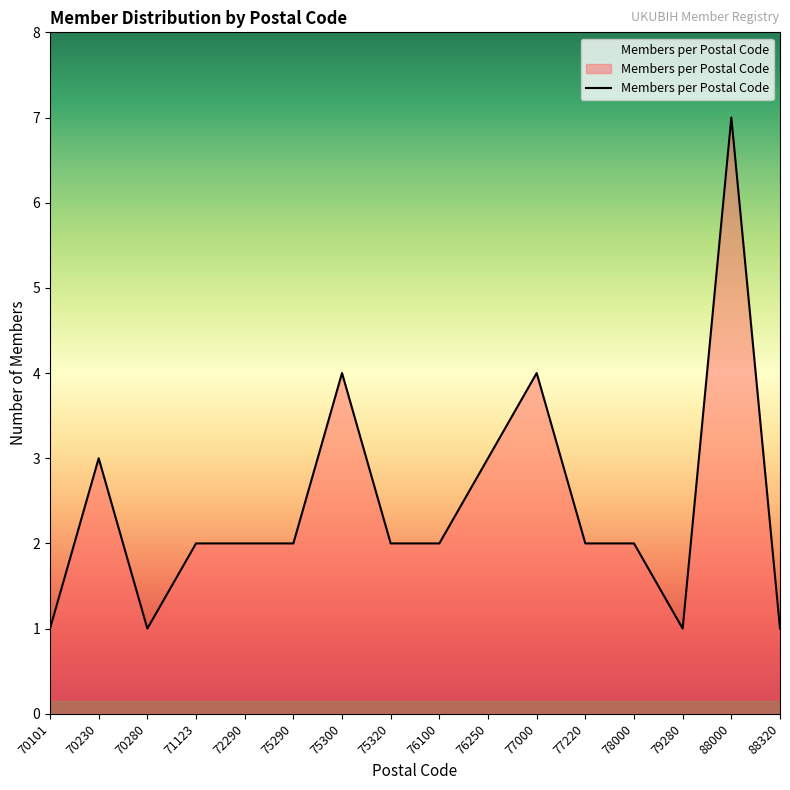

Reading right to left, extract all data points from this chart.

1	7	1	2	2	4	3	2	2	4	2	2	2	1	3	1